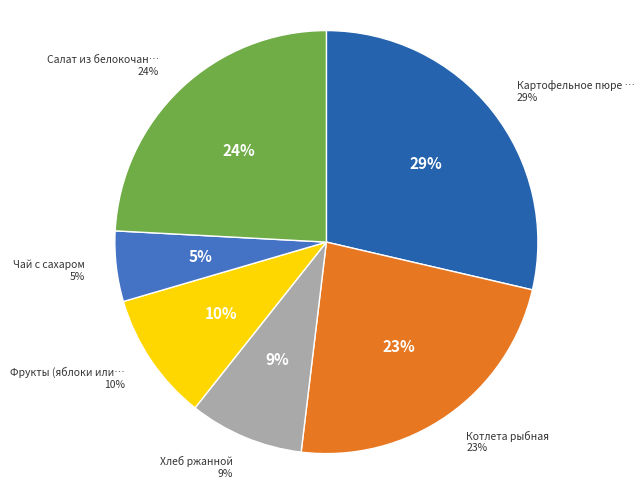

Which category has the biggest portion of the pie?

Картофельное пюре с маслом сл.